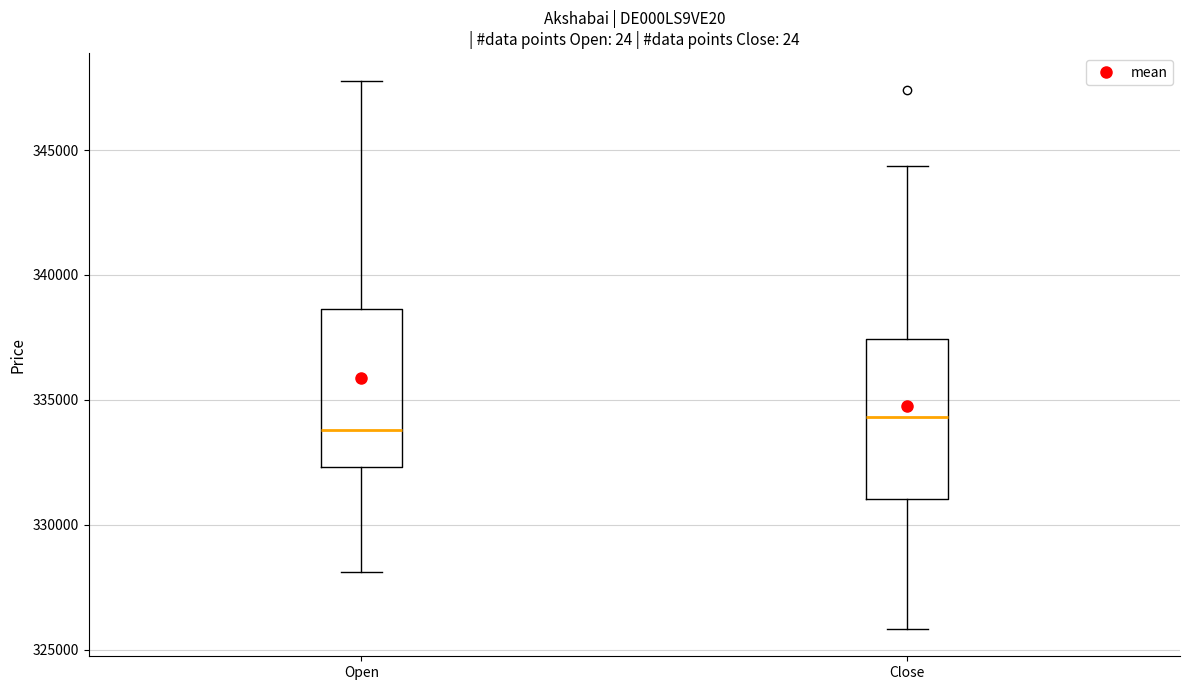

Reading left to right, read every box against the y-axis: the position of its median line, the range the box covers, and the ends of its whiskers. The values are not printed on the chart, so give them approximately, as read against the axis.

Open: median 334000, box 332500 to 338500, whiskers 328000 to 348000
Close: median 334500, box 331000 to 337500, whiskers 326000 to 344500